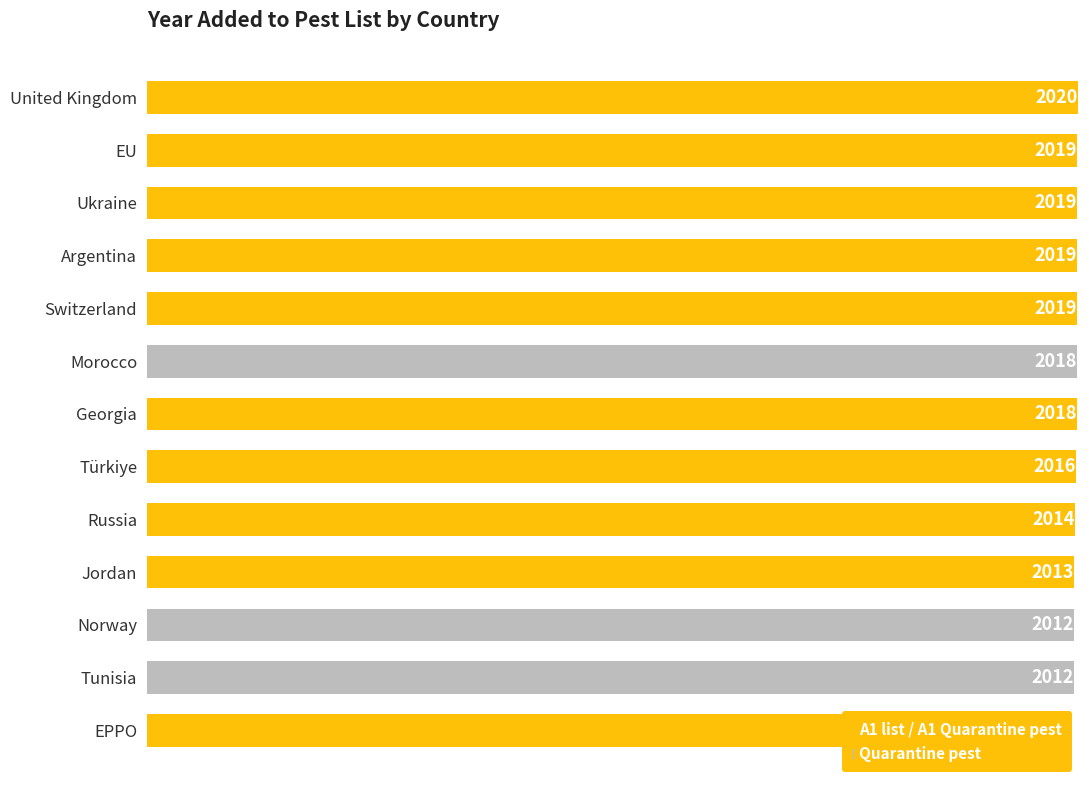

Rank the categories by value from highest to lowest.

United Kingdom, Switzerland, Argentina, Ukraine, EU, Georgia, Morocco, Türkiye, Russia, Jordan, Tunisia, Norway, EPPO